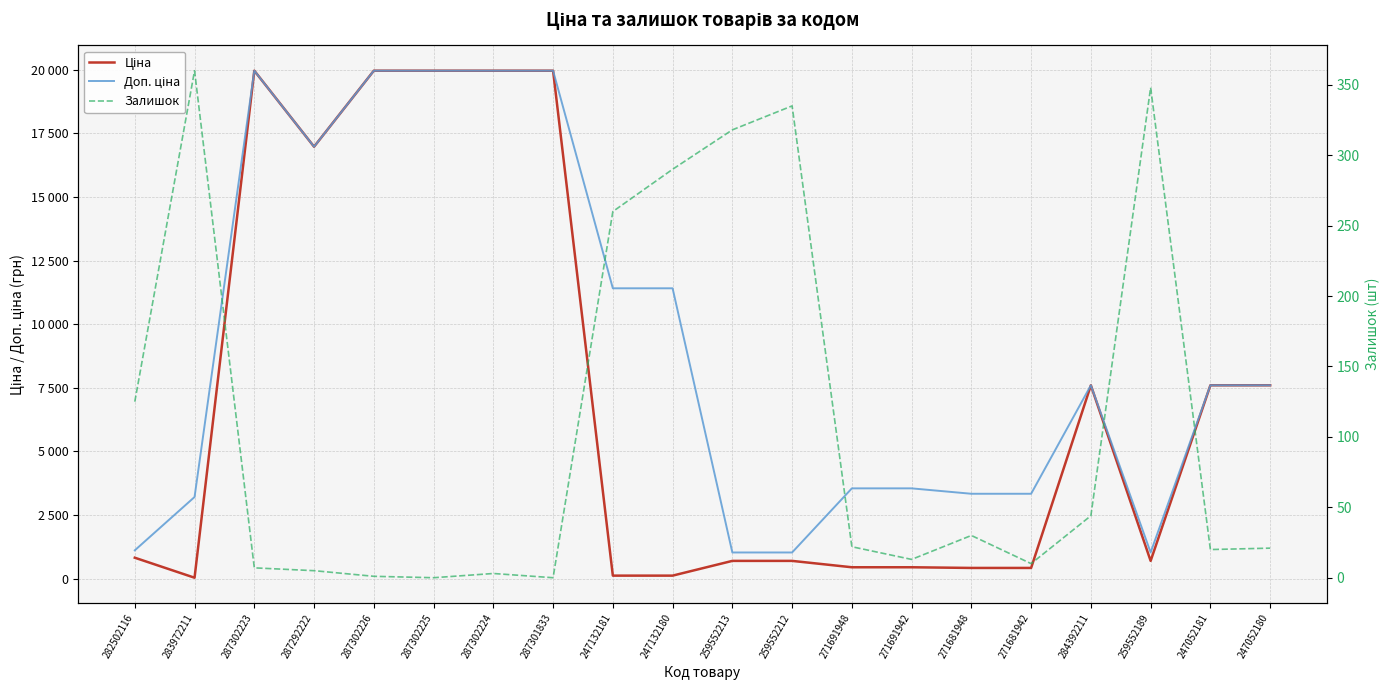

What is the spread (max minus min) of values at 287302223?

19957.2